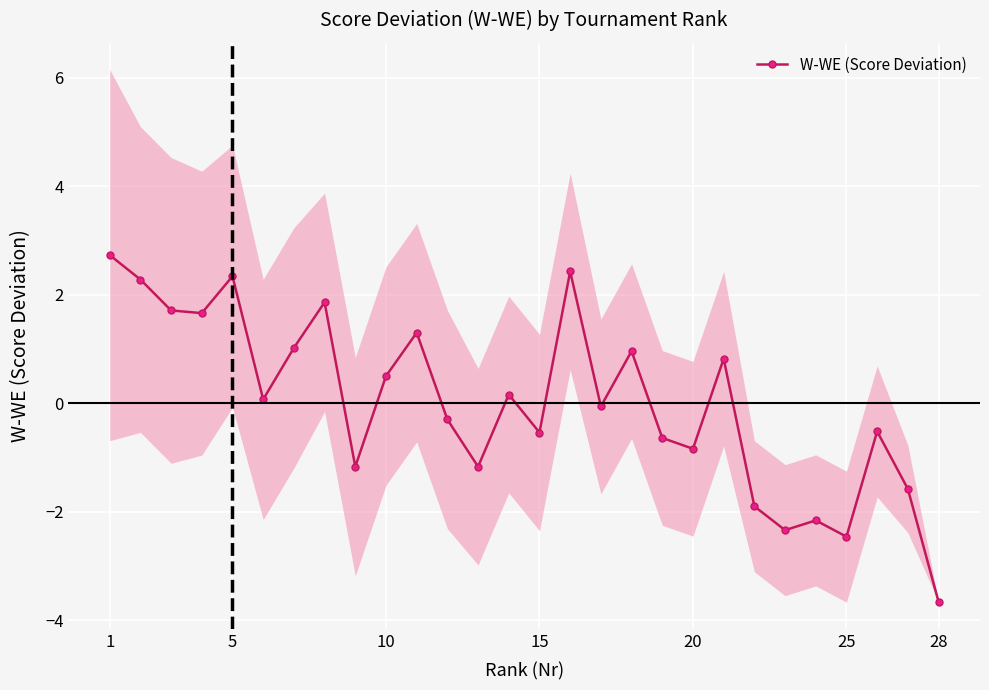

What is the lowest value of the W-WE (Score Deviation) series?

-3.7